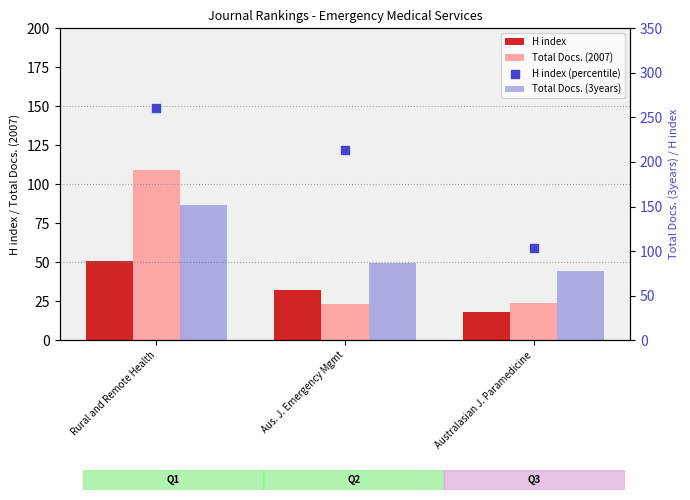

What is the total value across all series at Australasian J. Paramedicine?

224